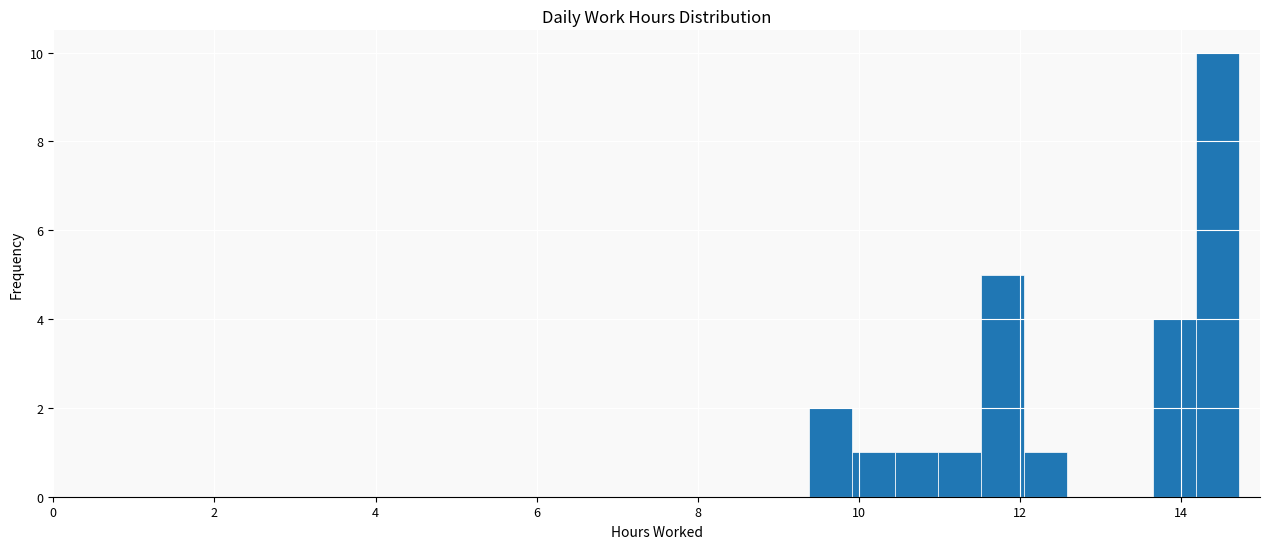

Read against the x-axis, roughly where is the centre of the tallest bar?

14.4